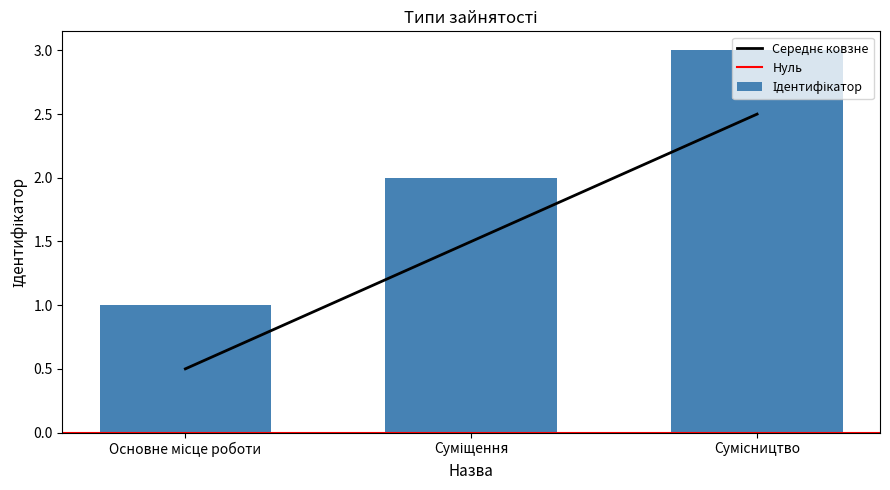

Which label corresponds to the smallest value in the chart?

Основне місце роботи